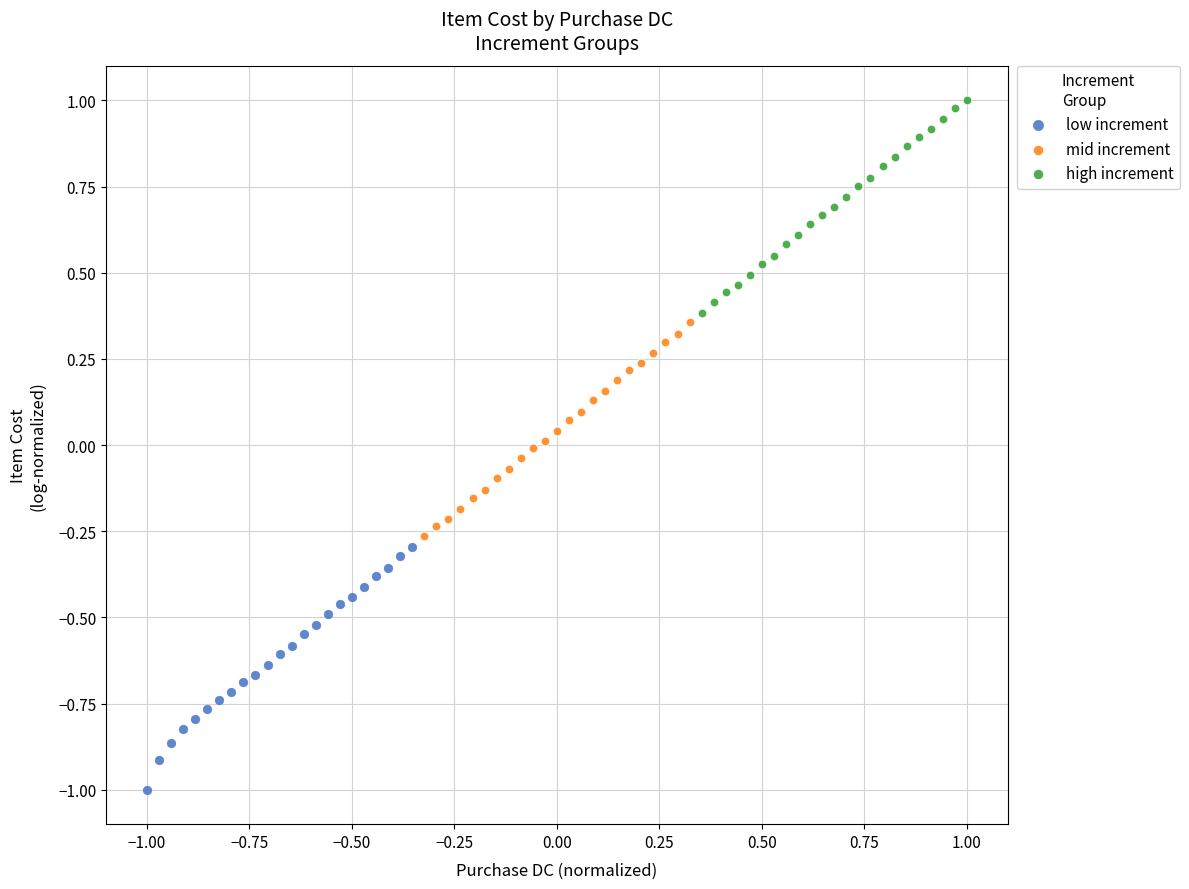

Which series contains the lowest Y value?

low increment